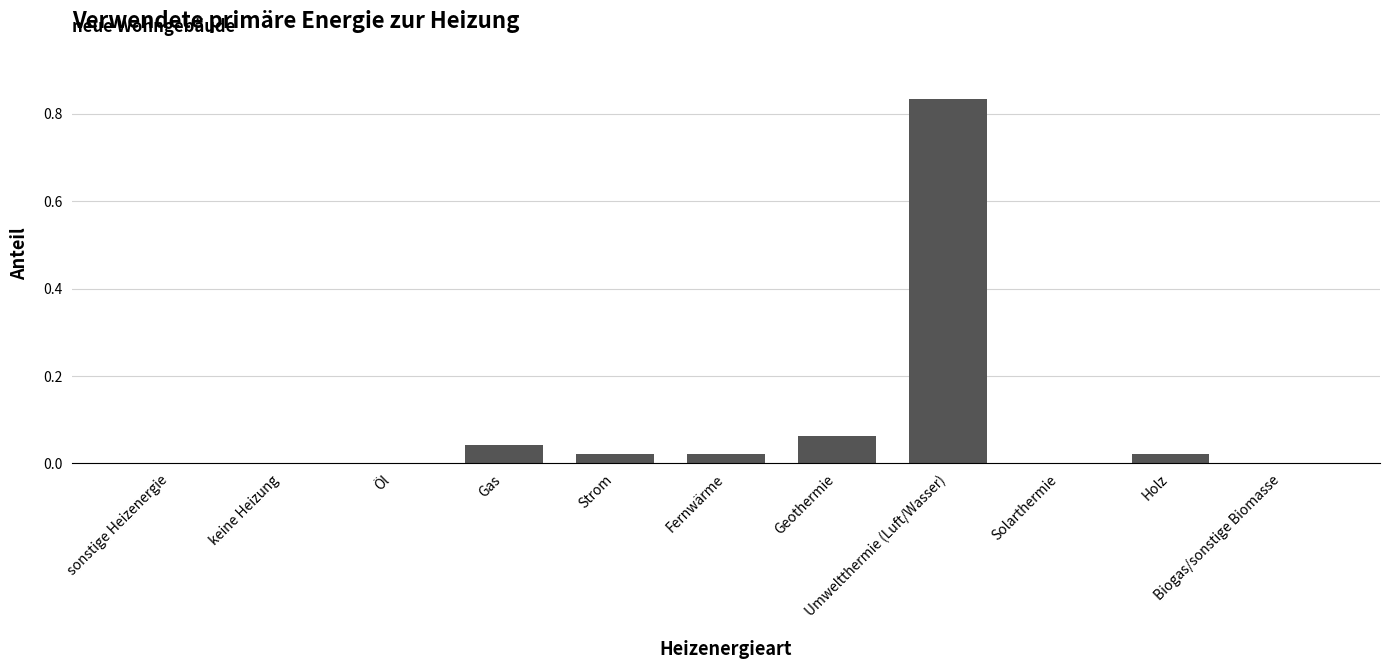

Count the number of categories in the chart.

11